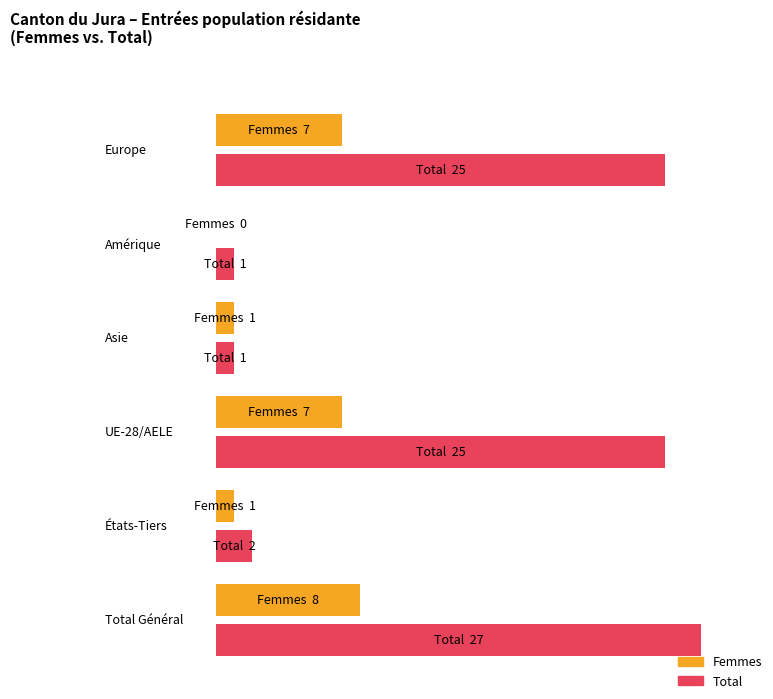

Which has a higher value, Asie or Amérique?

Asie